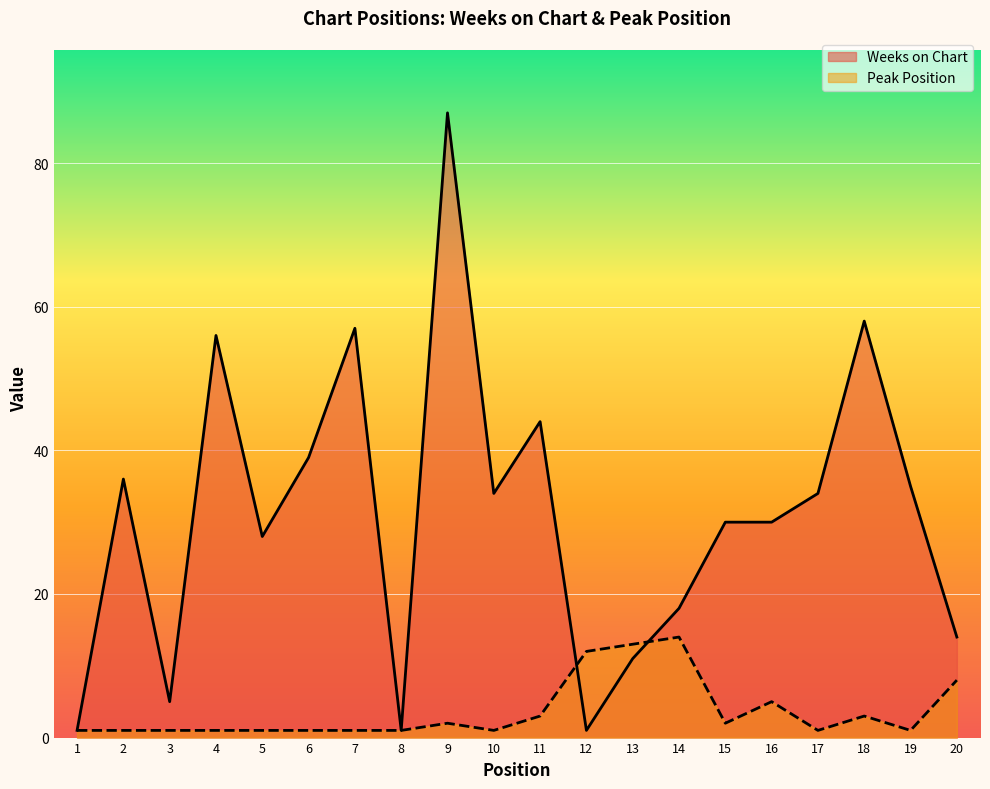

Where do Weeks on Chart and Peak Position first cross each other?

11 and 12